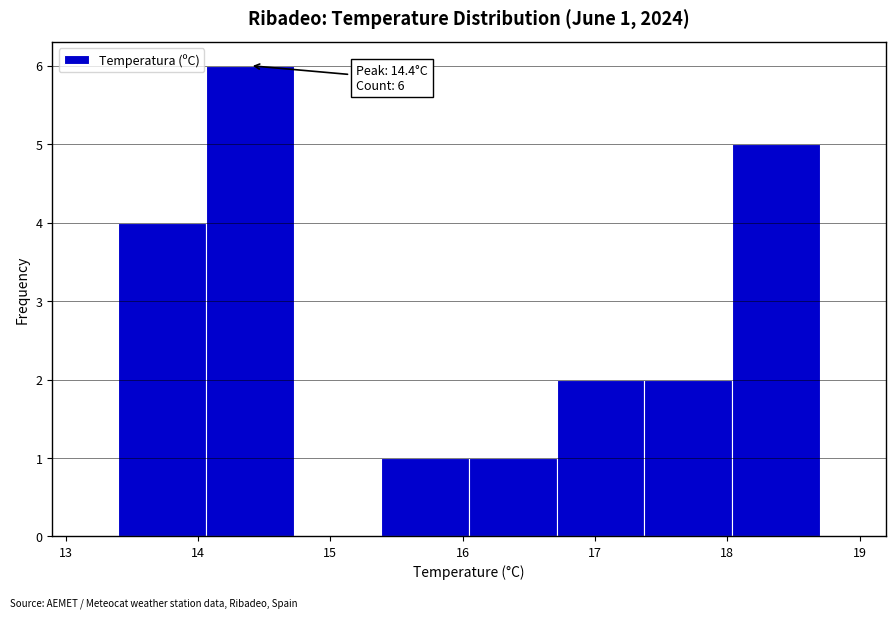

Over which range of the x-axis is the bar tallest?

14.1 to 14.7